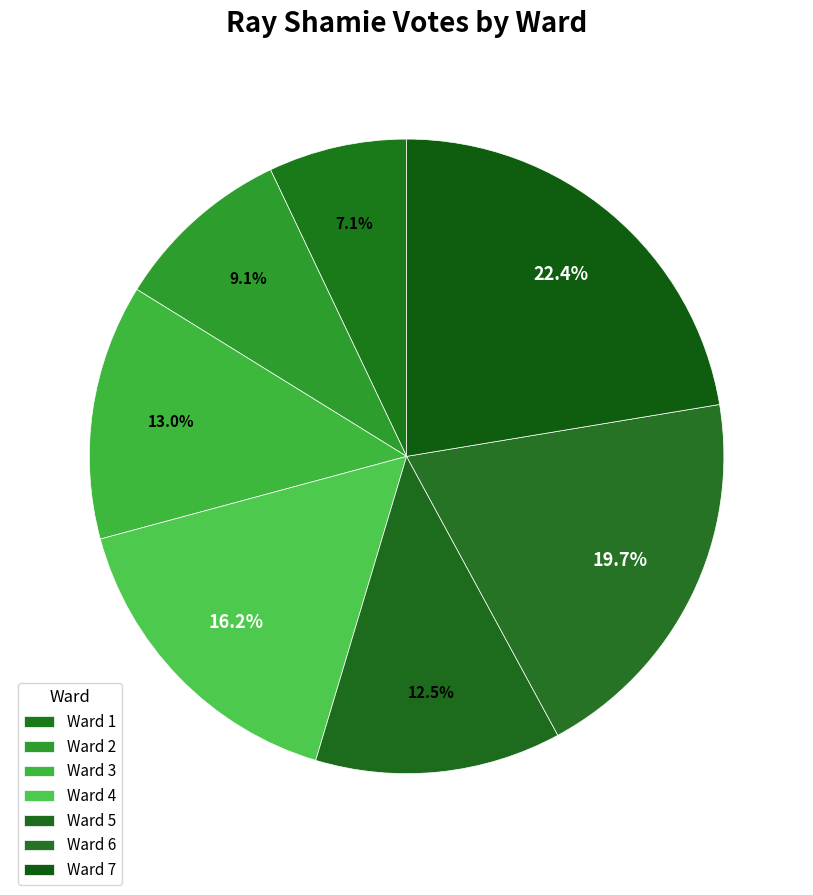

How many segments does this pie chart have?

7